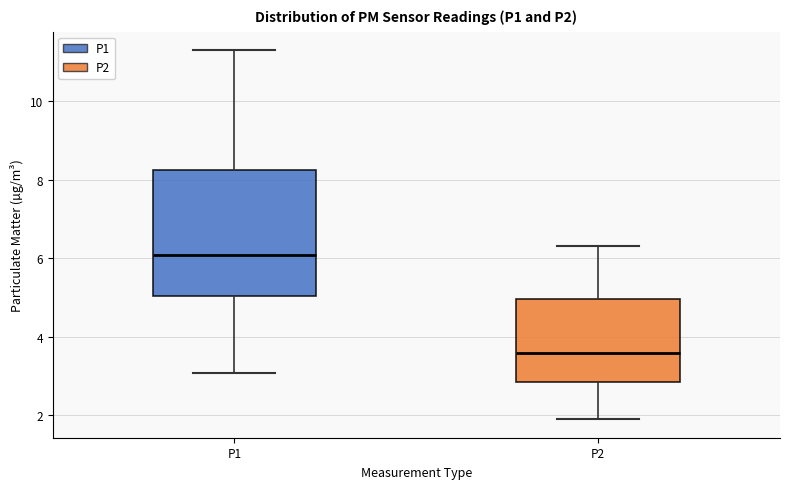

Reading left to right, transcribe this box plot: for each box, give where its median line is, the range the box spans, and where its two whiskers end, as read against the y-axis. The values are not printed on the chart, so give them approximately, as read against the axis.

P1: median 6.0, box 5.0 to 8.2, whiskers 3.0 to 11.4
P2: median 3.6, box 2.8 to 5.0, whiskers 2.0 to 6.4